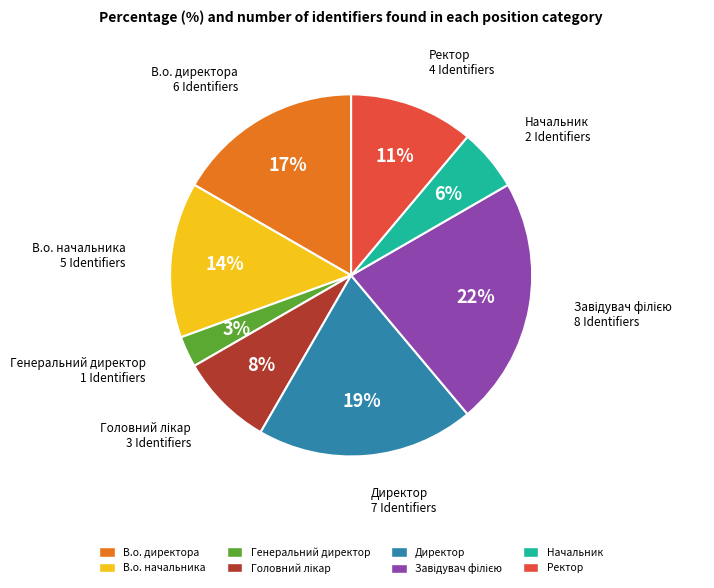

Do В.о. начальника and Генеральний директор together represent more than half of the pie?

No